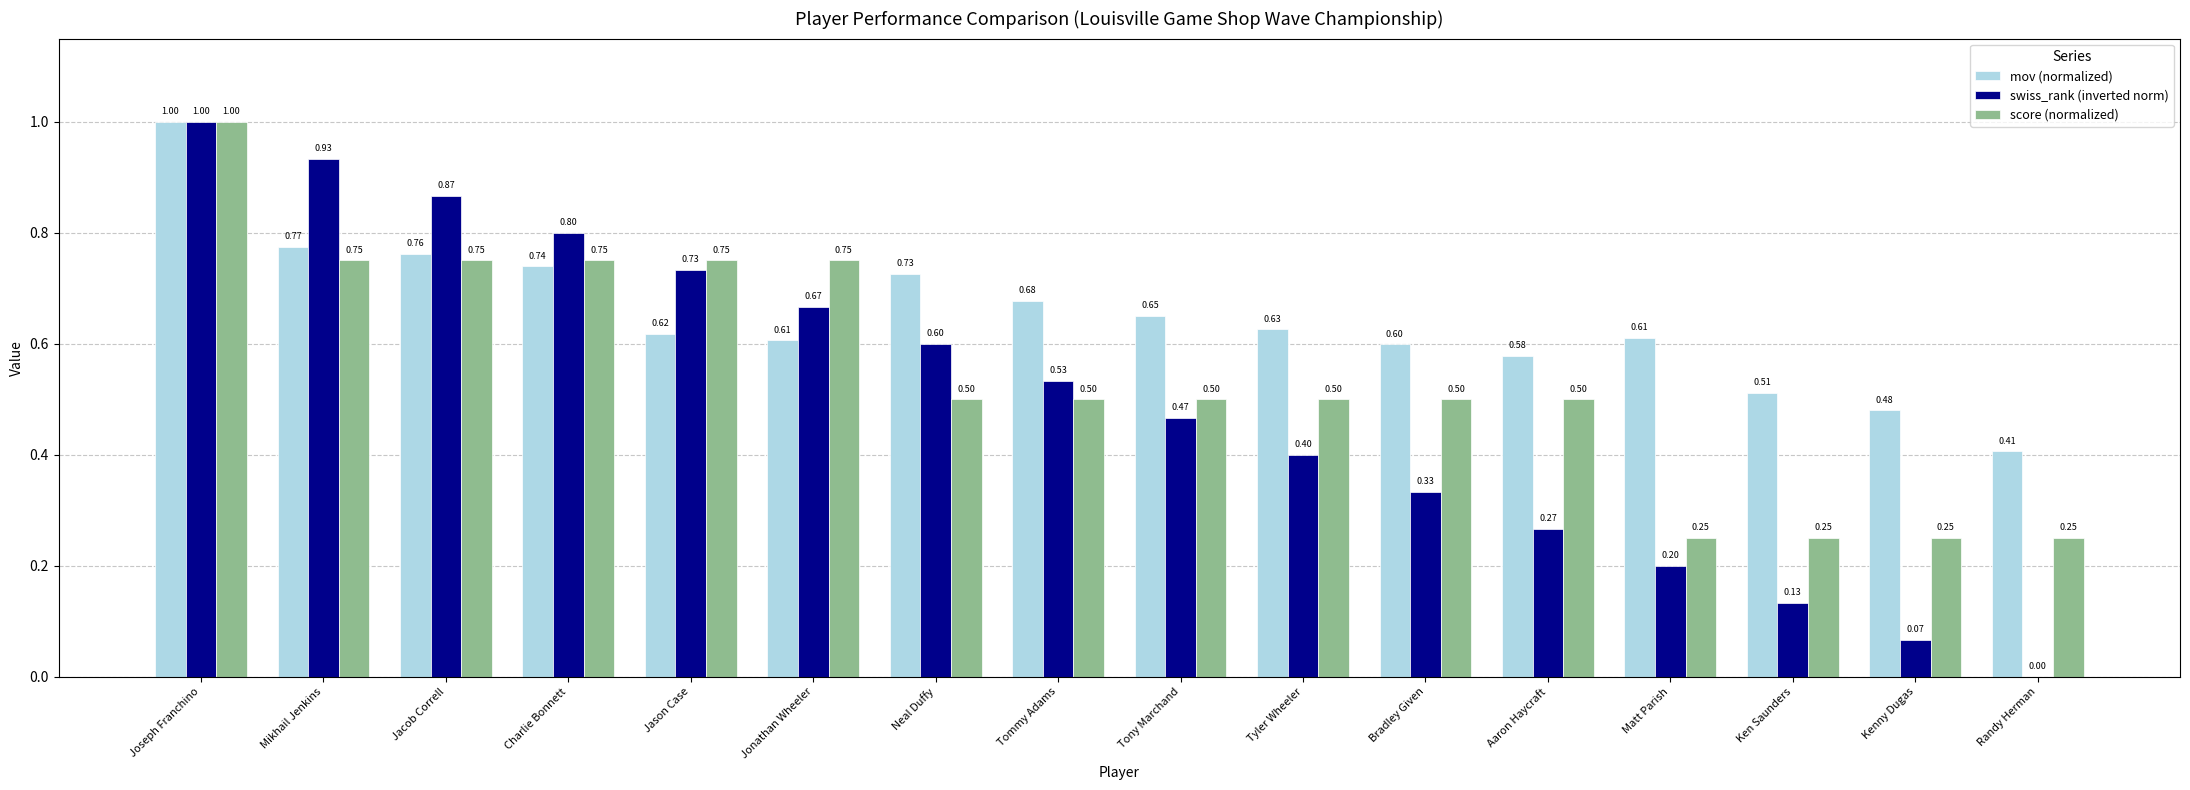

Which category has the highest value across all series?

Joseph Franchino